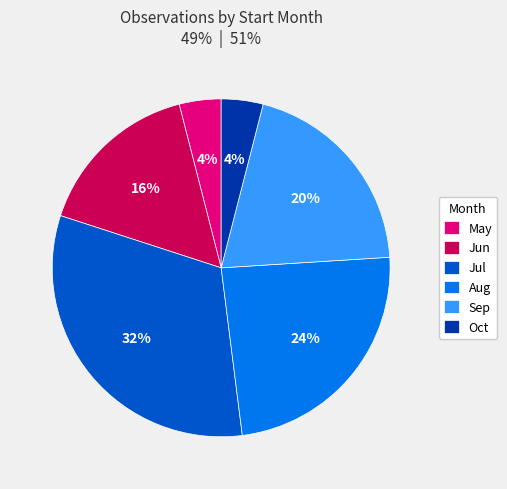

To the nearest percent, what portion does Oct represent?

4%